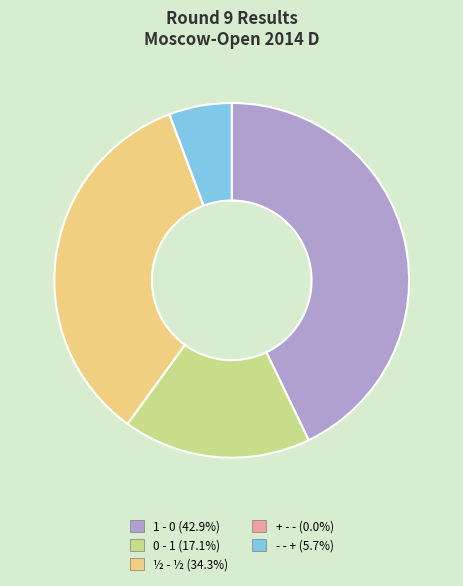

Which slice is the largest?

1 - 0